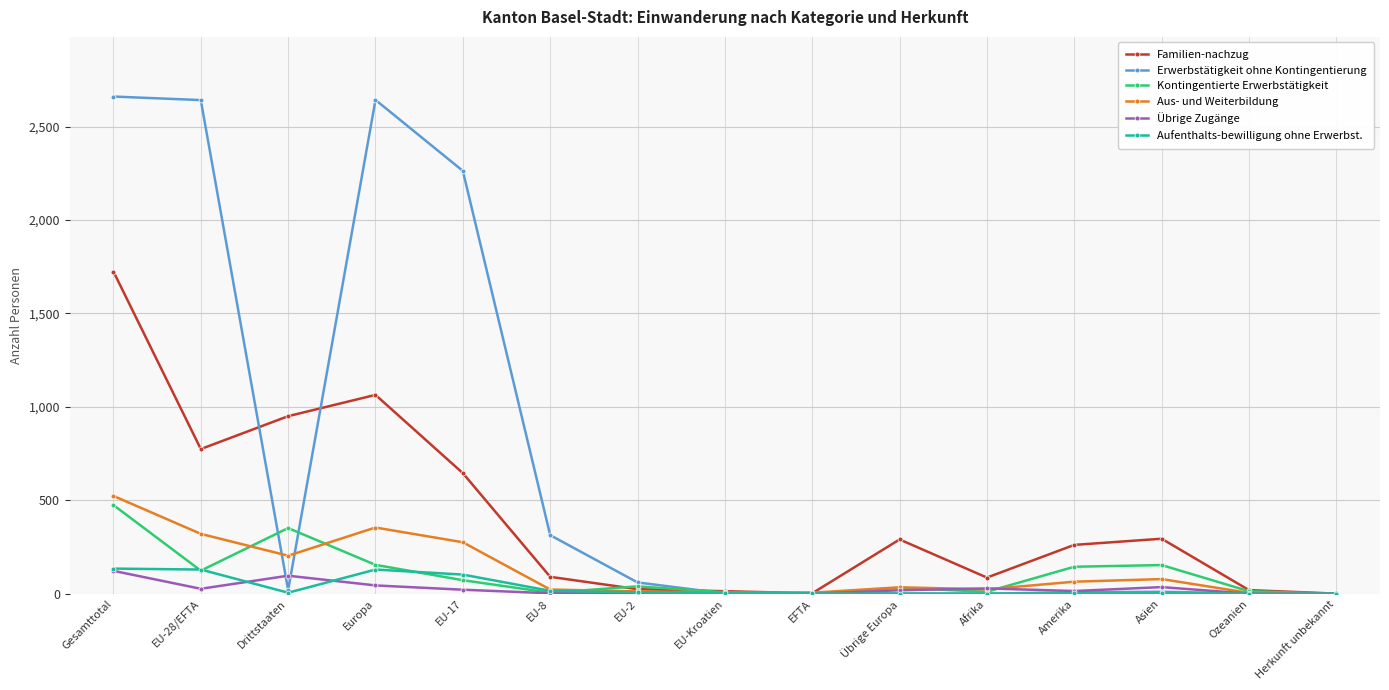

At which category is the sum across all series the highest?

Gesamttotal